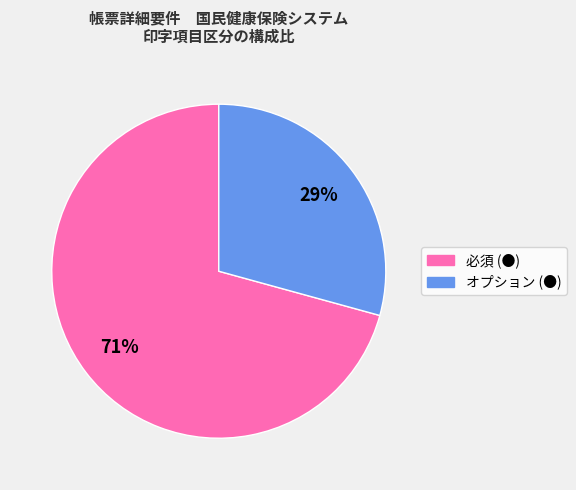

Which slice is the largest?

必須 (●)